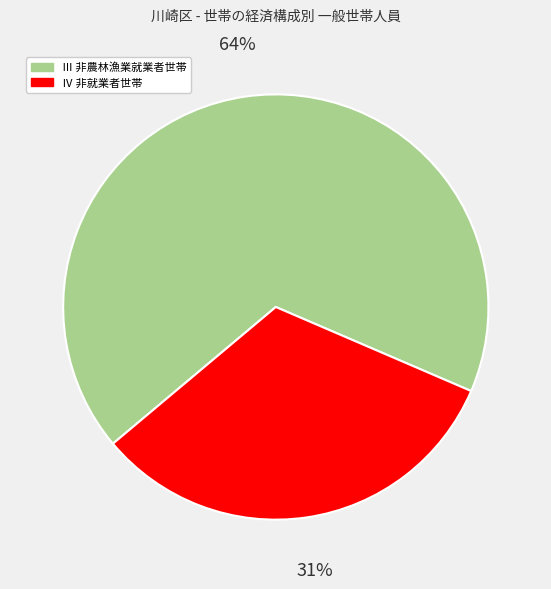

Do Ⅰ 農林漁業就業者世帯 and Ⅱ 農林漁業・非農林漁業就業者混合世帯 together represent more than half of the pie?

No